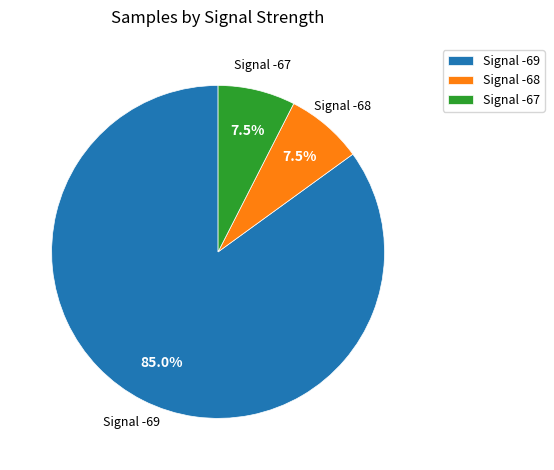

Which category accounts for the majority?

Signal -69